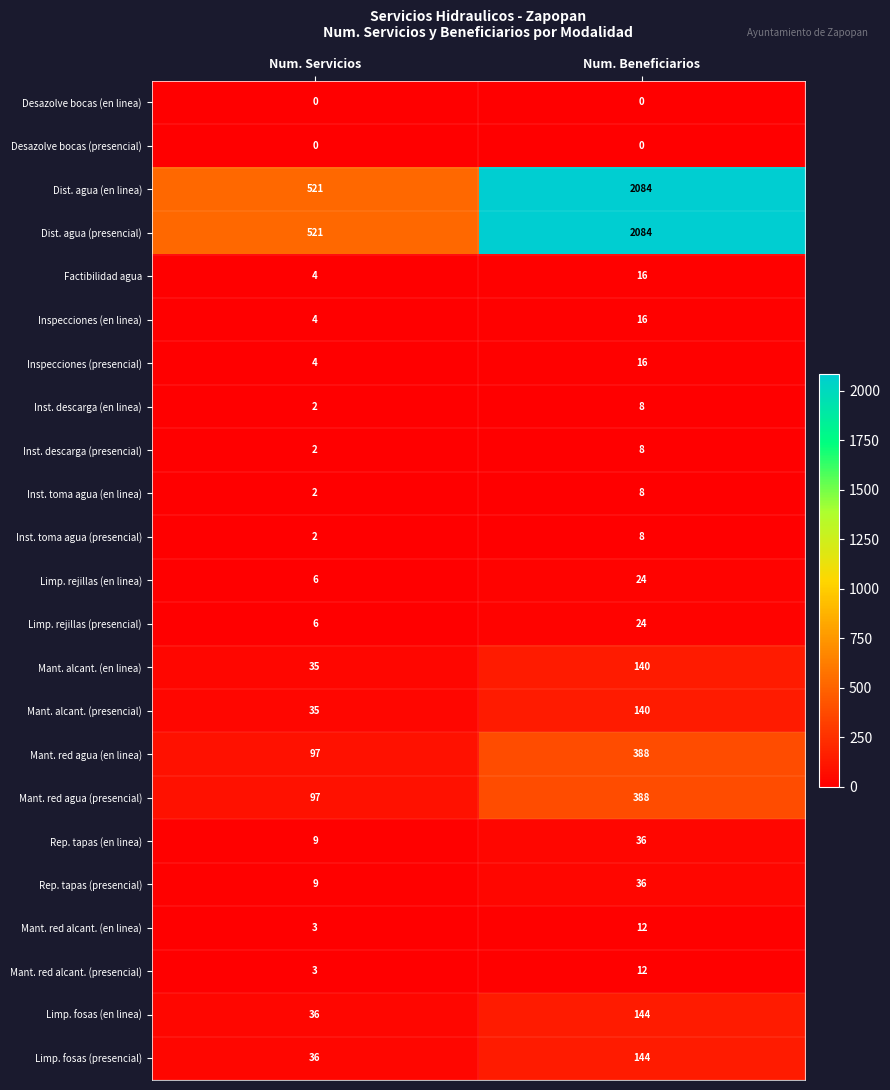

What is the difference between the Mant. red alcant. (en linea) values at Num. Servicios and Num. Beneficiarios?

9